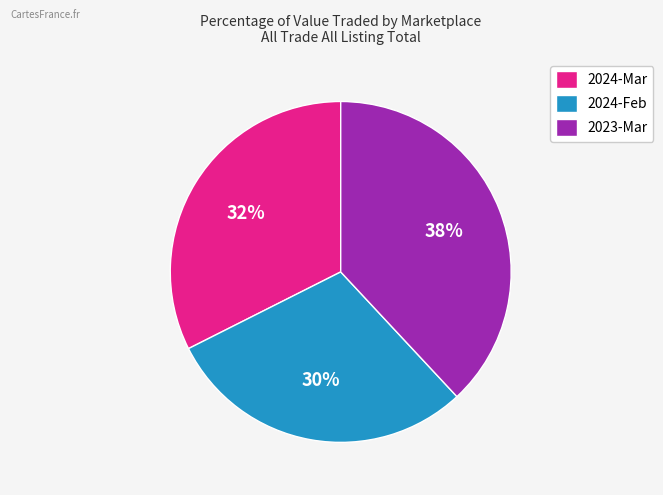

To the nearest percent, what percentage of the pie is 2024-Mar?

32%